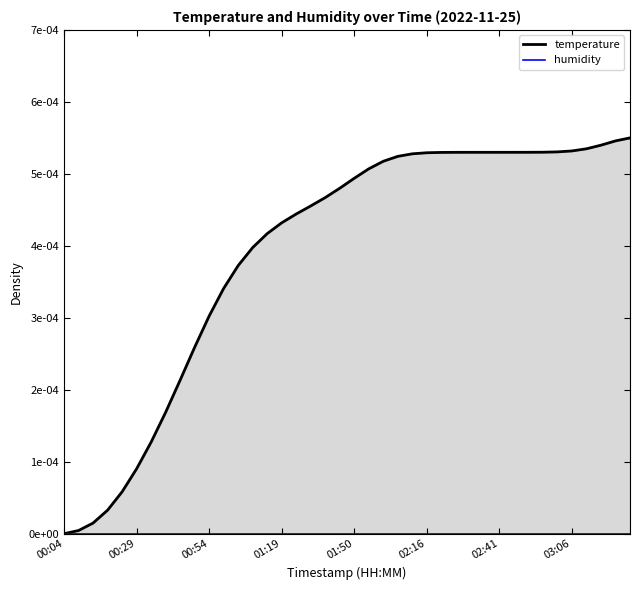

List the labels in order of value, smallest first.

00:04, 00:09, 00:14, 00:19, 00:24, 00:29, 00:34, 00:39, 00:44, 00:49, 00:54, 00:59, 01:04, 01:09, 01:14, 01:19, 01:24, 01:29, 01:34, 01:39, 01:50, 01:55, 02:00, 02:06, 02:11, 02:16, 02:21, 02:26, 02:31, 02:36, 02:41, 02:46, 02:51, 02:56, 03:01, 03:06, 03:11, 03:17, 03:22, 03:27